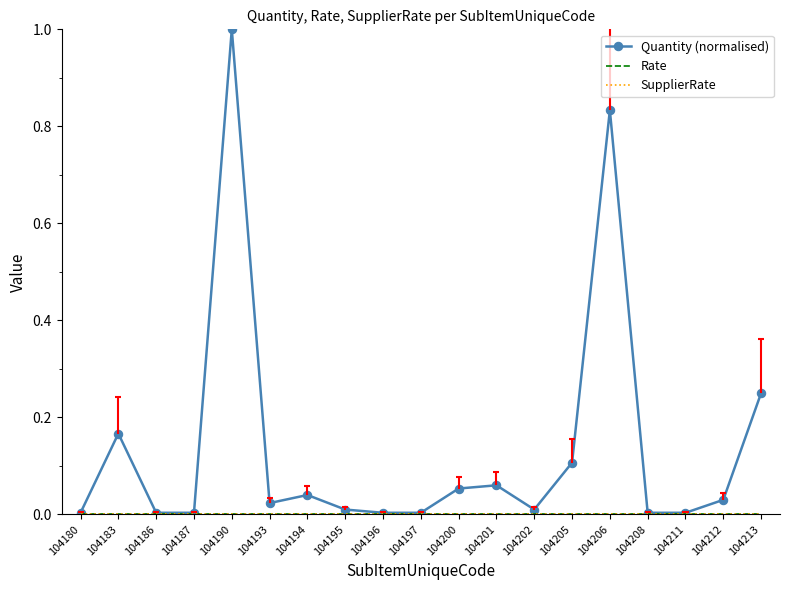

What are all the series names shown in the legend?

Quantity (normalised), Rate, SupplierRate